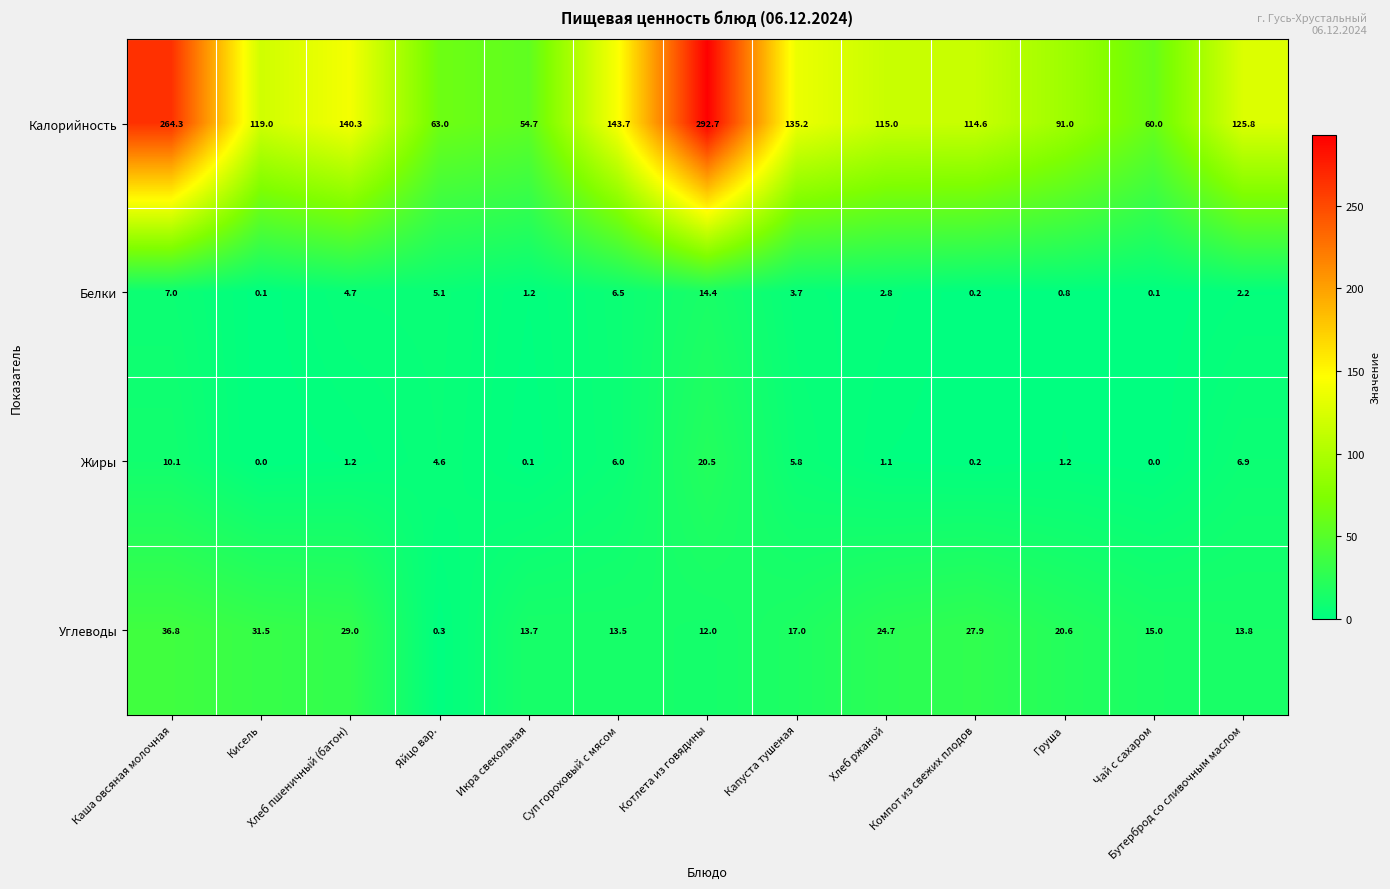

Which series has the widest spread of values?

Калорийность